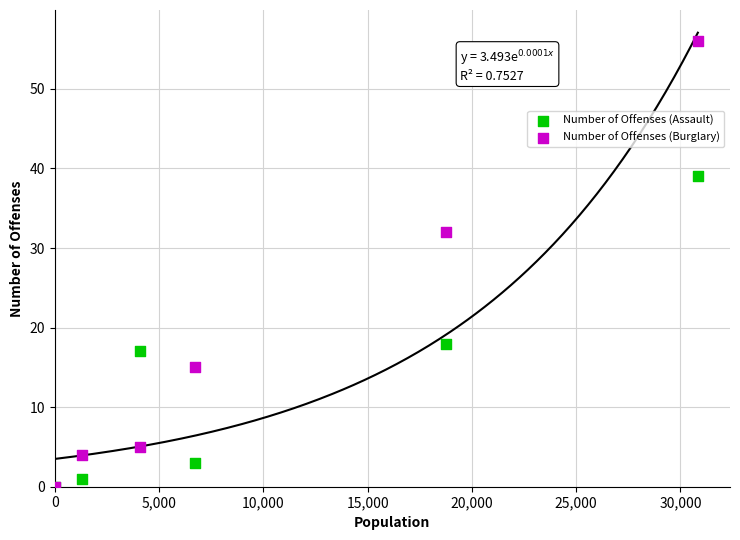

What are all the series names shown in the legend?

Number of Offenses (Assault), Number of Offenses (Burglary)